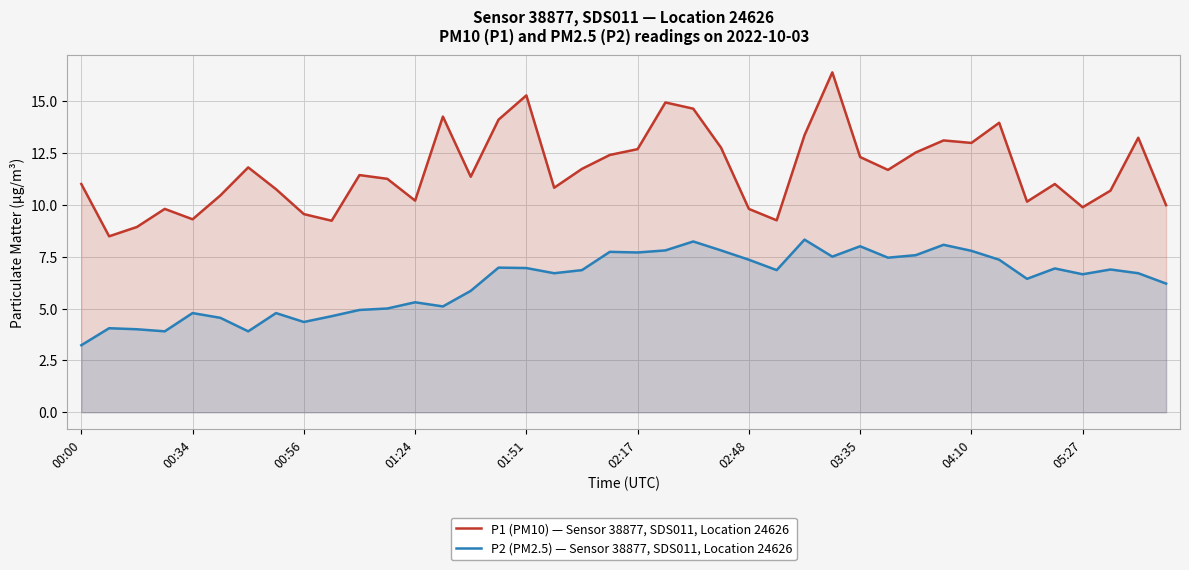

What is the total value across all series at 19?

20.1